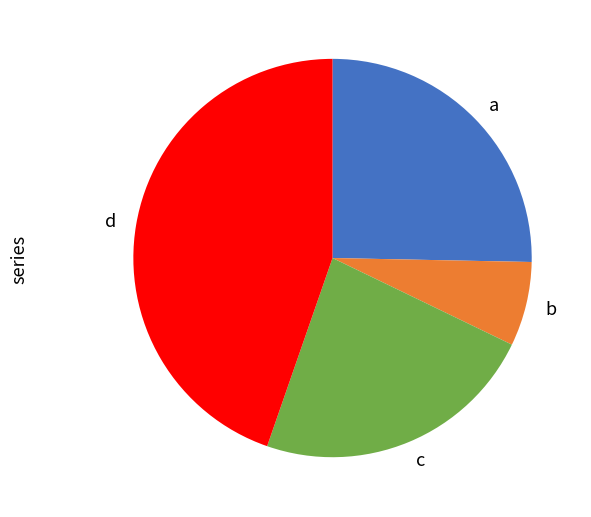

What is the smallest slice in the pie chart?

b